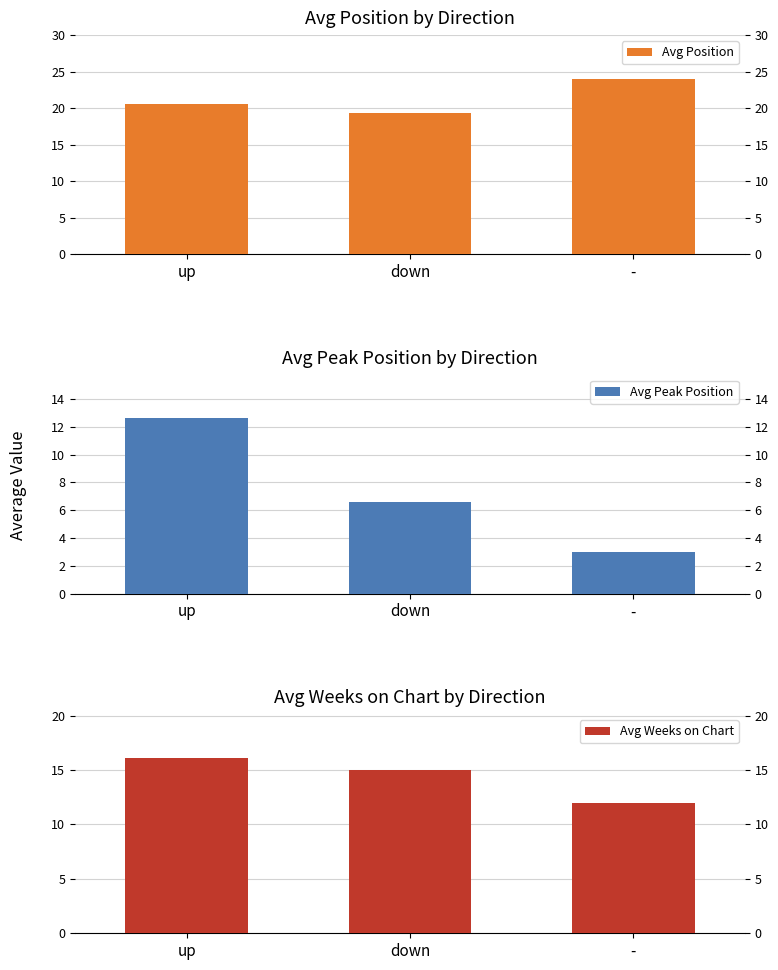

Rank the categories by Avg Weeks on Chart value from lowest to highest.

-, down, up